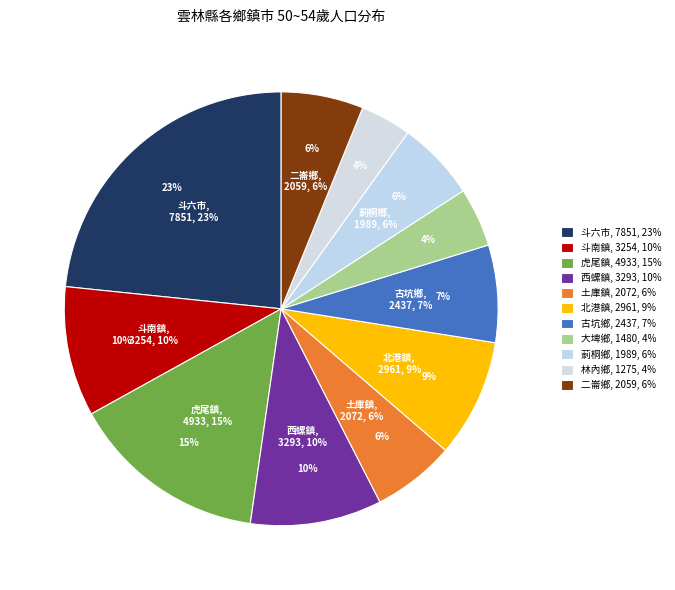

Which category has the biggest portion of the pie?

斗六市